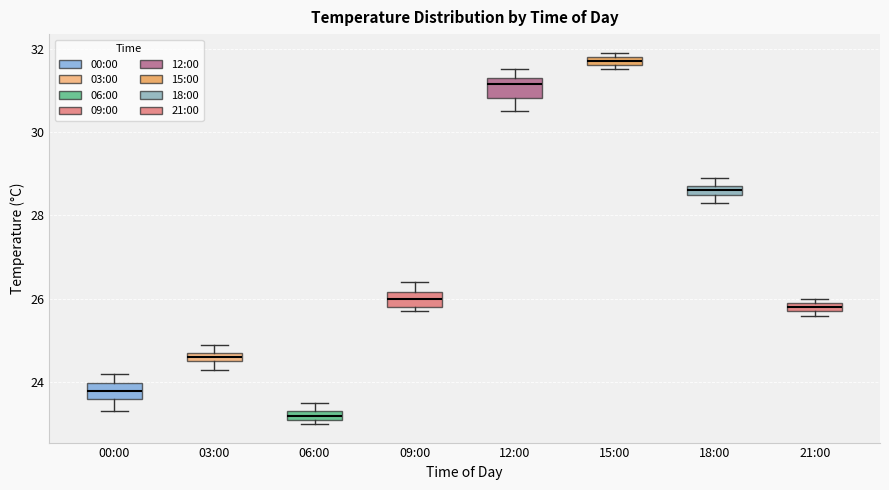

Which box has the lowest median line?

06:00